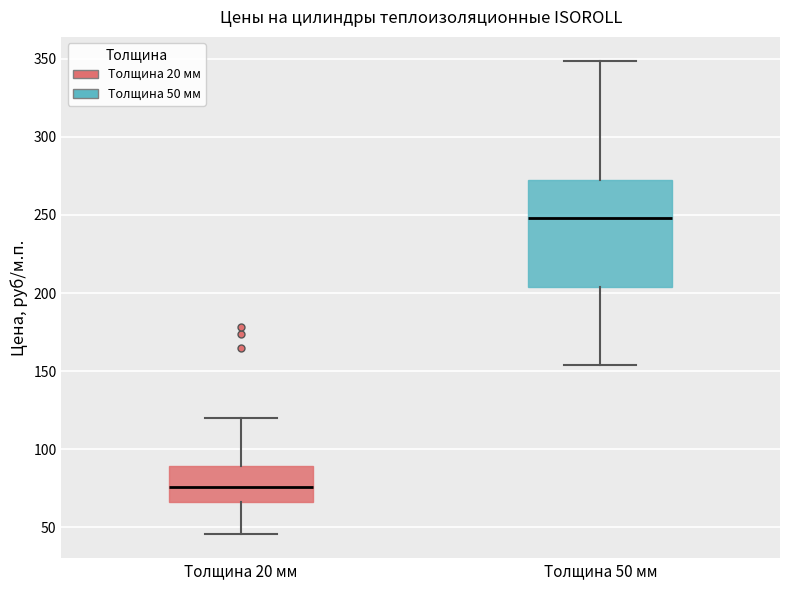

Comparing the boxes themselves (not the whiskers), which one is the tallest?

Толщина 50 мм